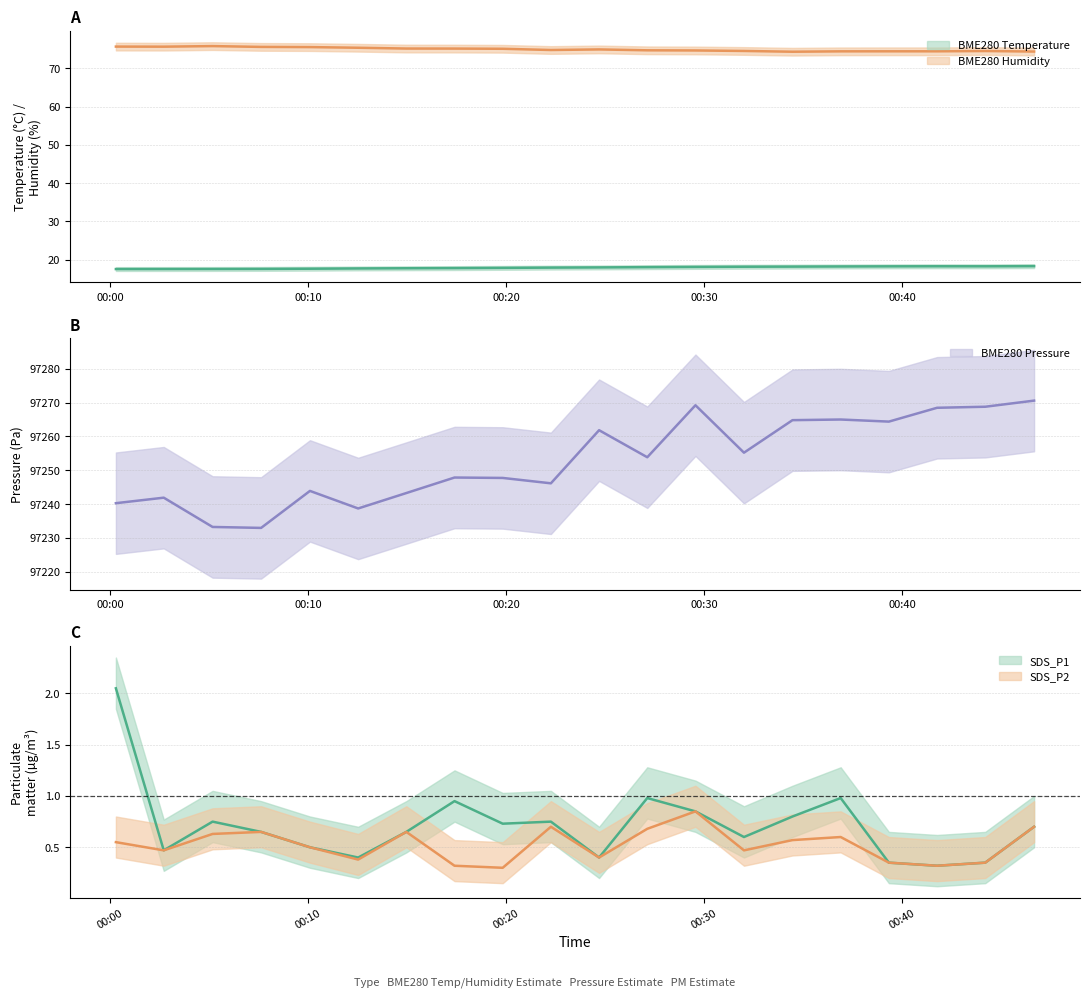

At how many categories does at least one series exceed 32?

20